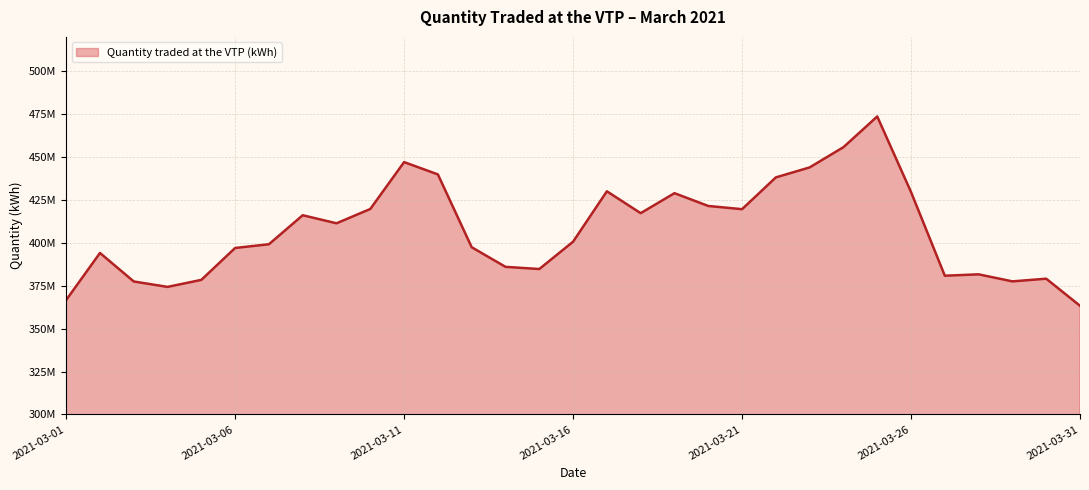

Does the chart display data point markers on the line(s)?

No